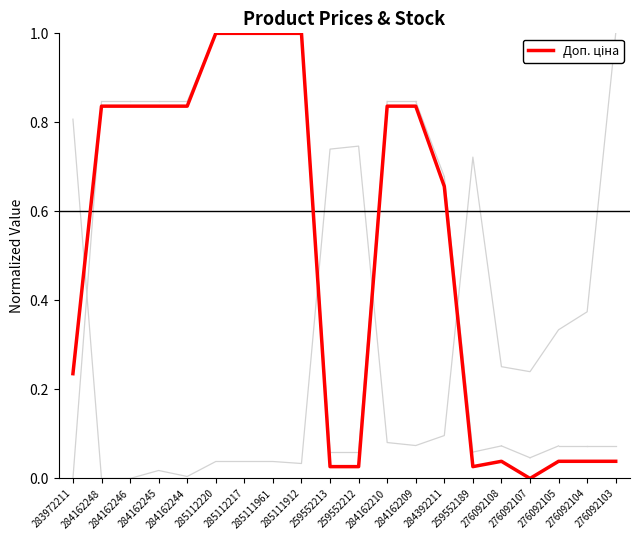

Reading right to left, transcribe all the data shown in this chart.

0.0	0.0	0.0	0.0	0.0	0.0	0.7	0.8	0.8	0.0	0.0	1.0	1.0	1.0	1.0	0.8	0.8	0.8	0.8	0.2